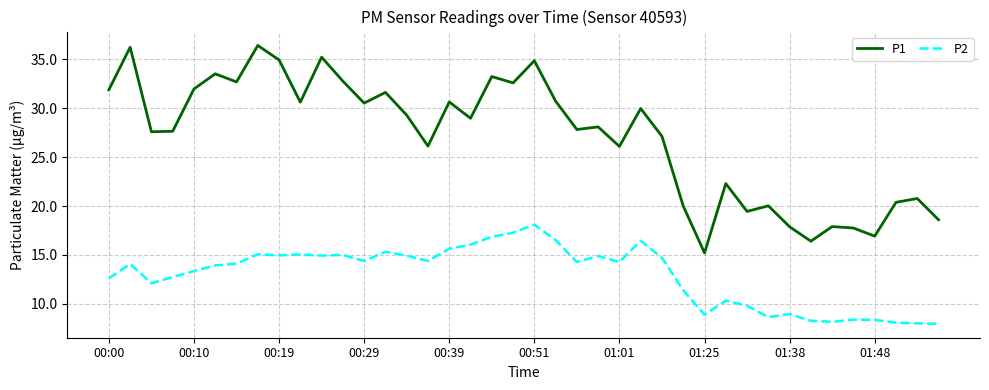

True or false: P2 and P1 cross at least once.

False